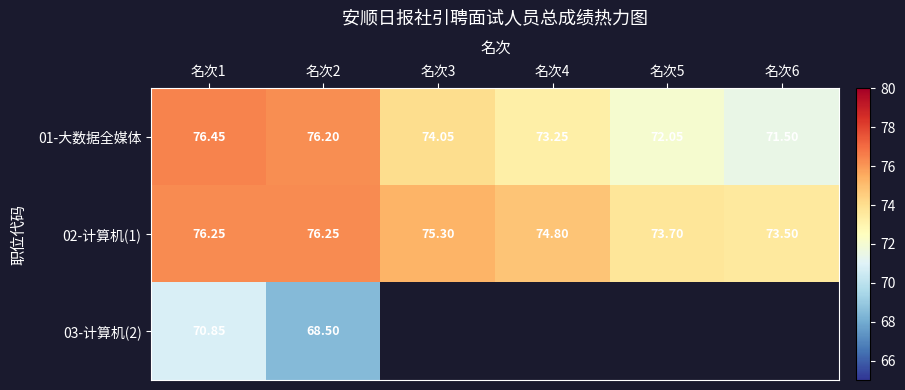

Read the 03-计算机(2) value at 名次1.

70.8